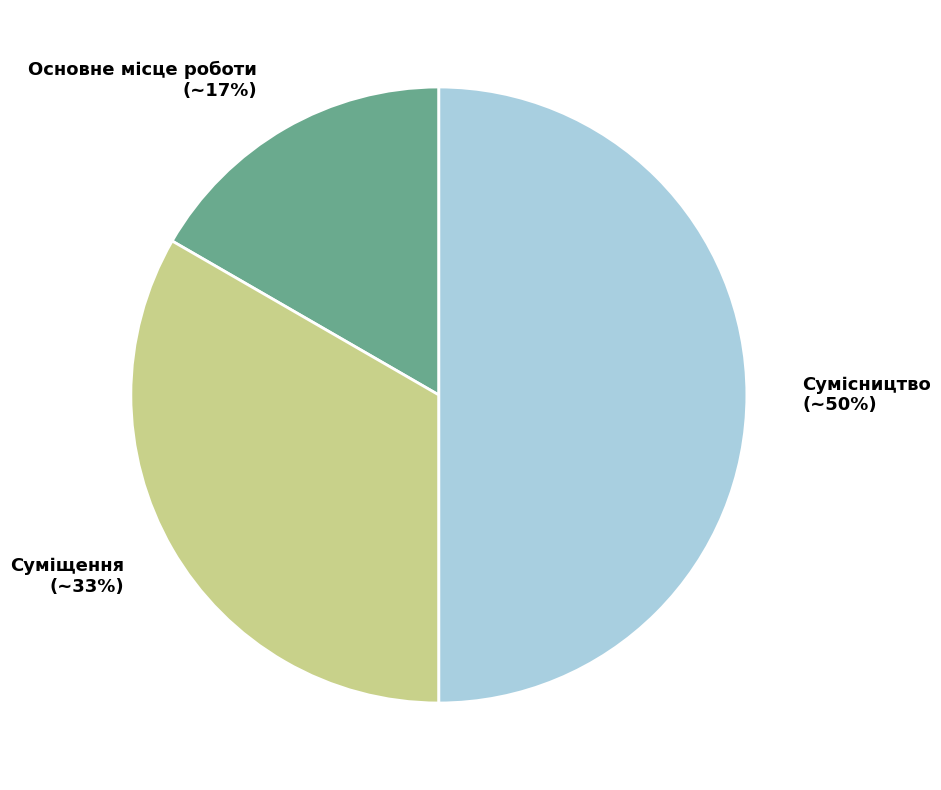

What percentage is the Основне місце роботи slice, to the nearest percent?

17%